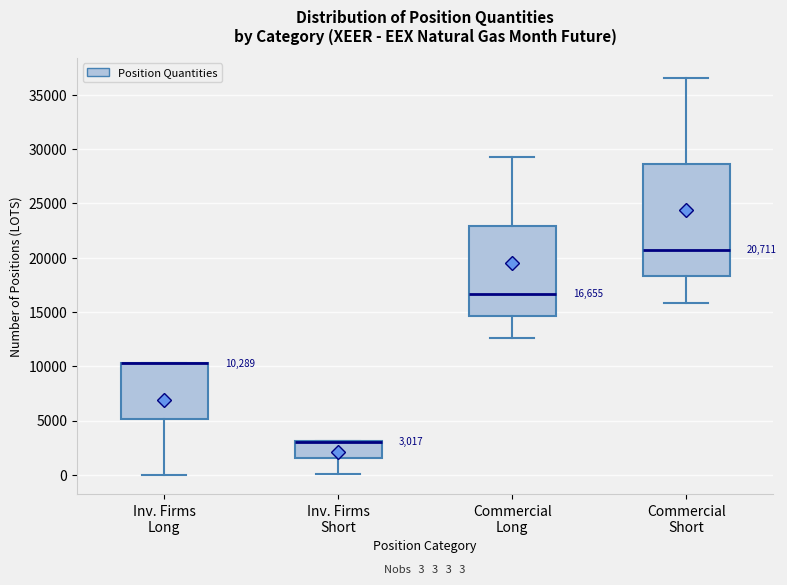

Comparing the boxes themselves (not the whiskers), which one is the tallest?

Commercial Short